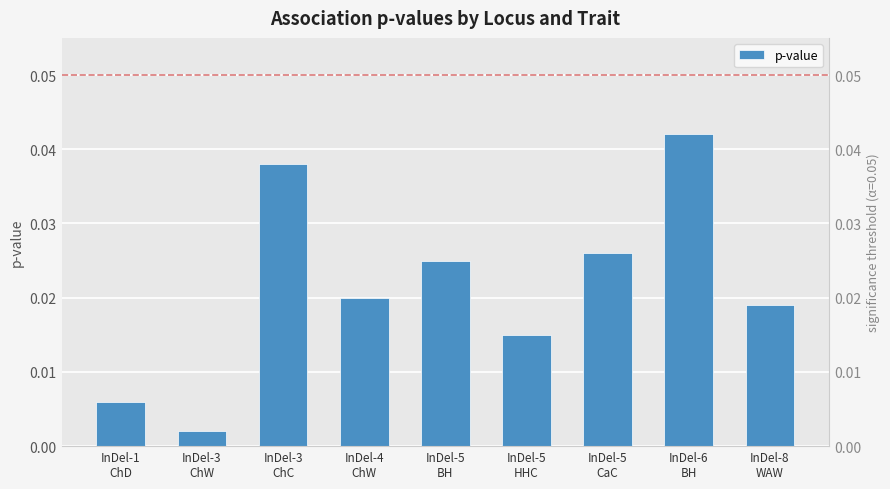

How many series are shown in this chart?

1